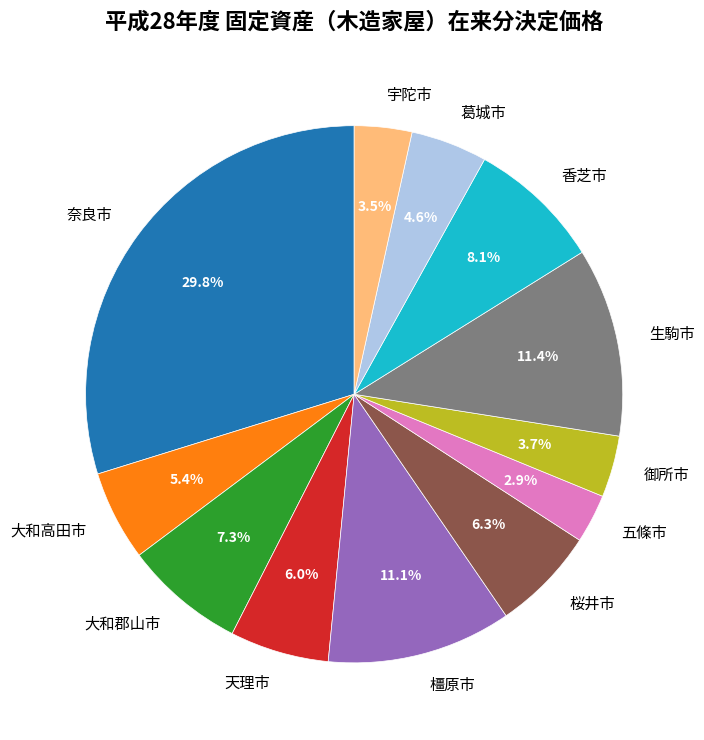

Is there any slice that represents more than half of the pie?

No